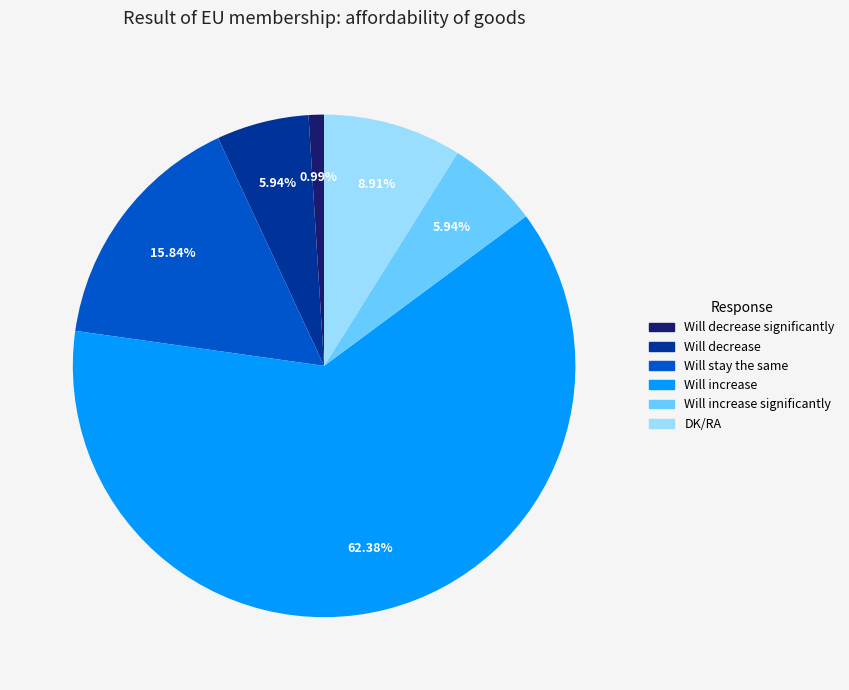

How many segments does this pie chart have?

6